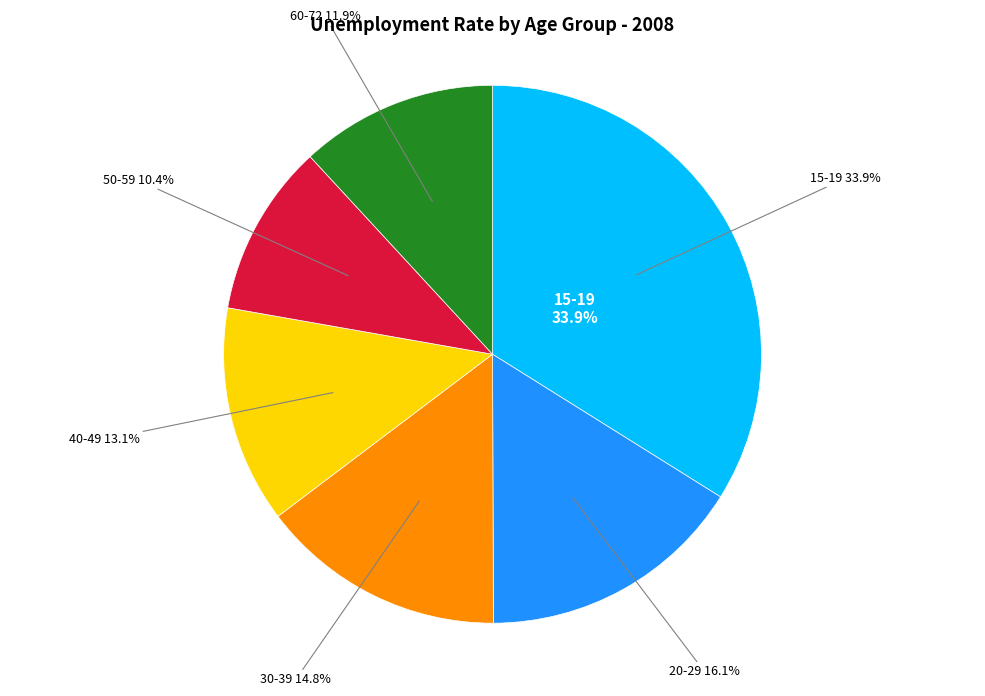

Combined, do 20-29 and 60-72 account for over 50%?

No